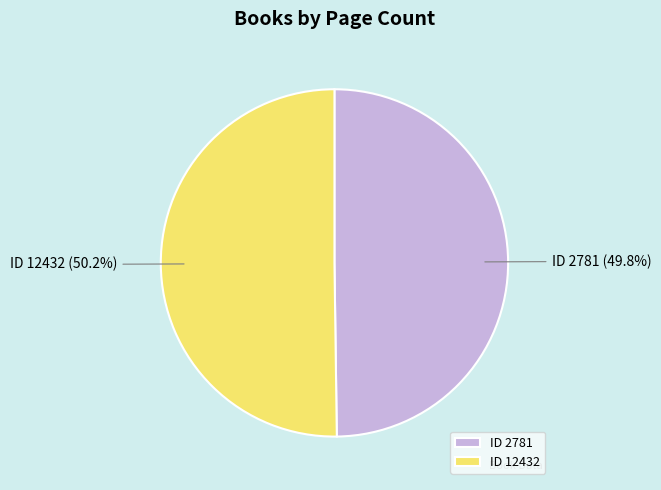

Is there any slice that represents more than half of the pie?

Yes